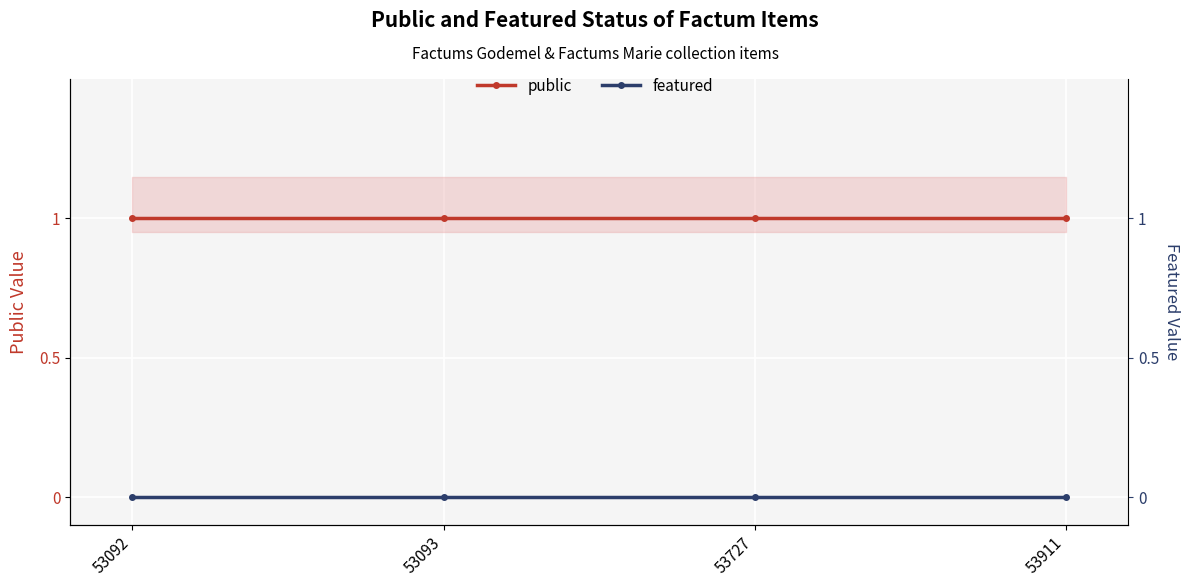

What is the average value of the public series?

1